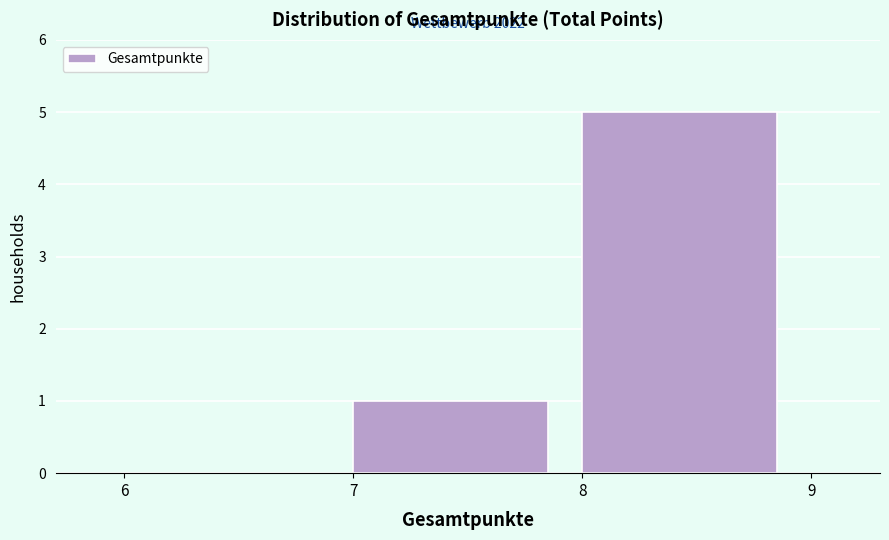

Which range on the x-axis has the tallest bar?

8 to 9